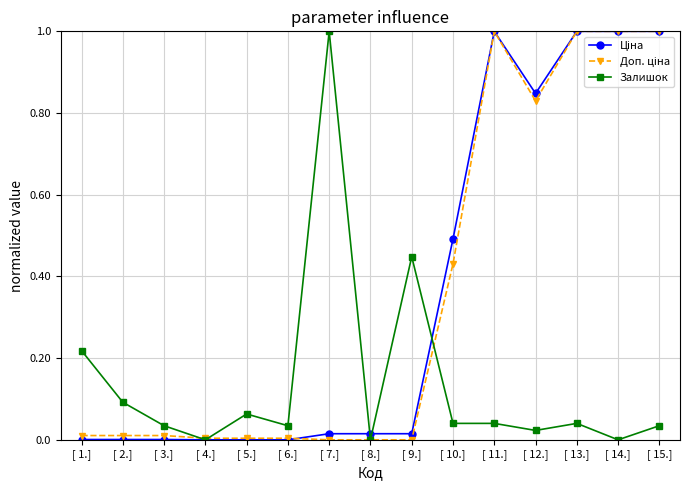

Does the chart have visible grid lines?

Yes